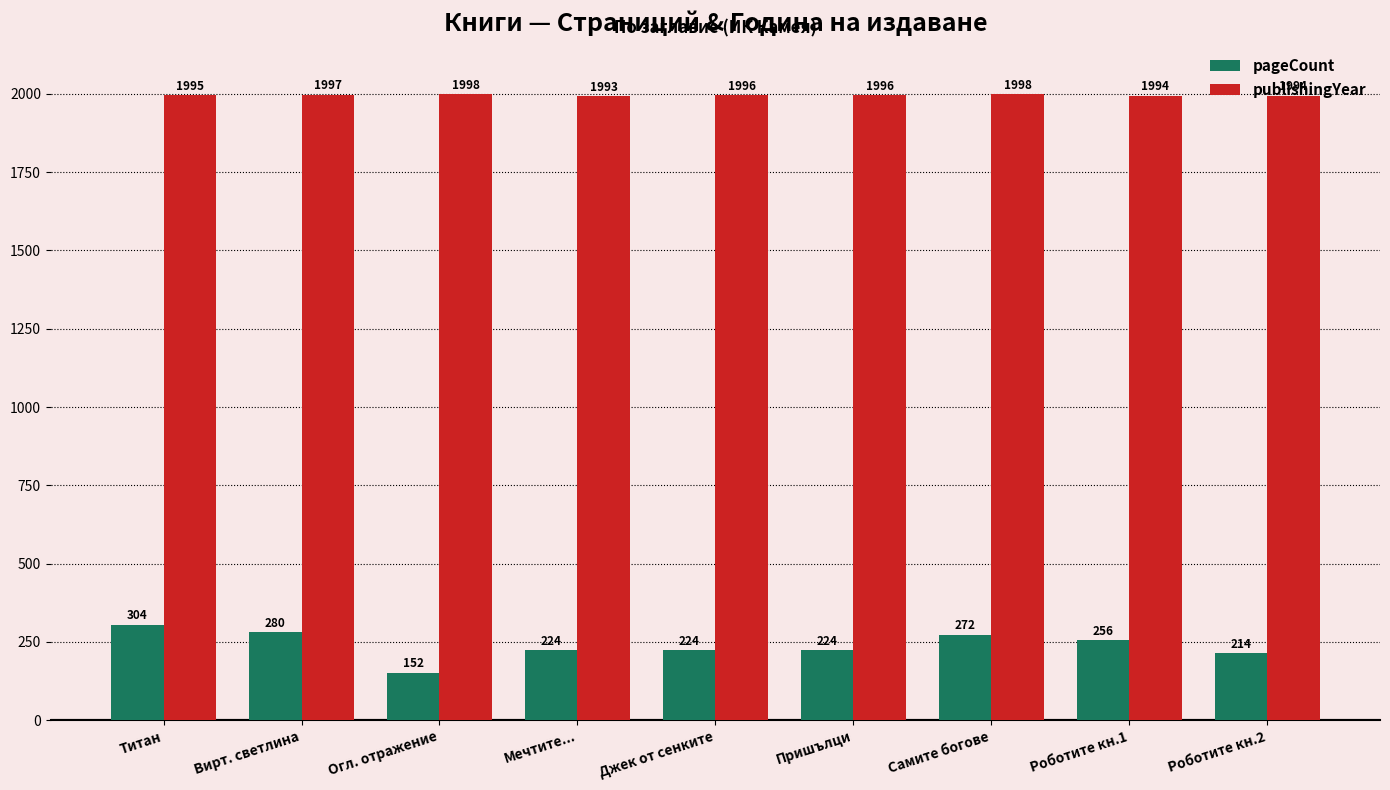

Reading left to right, what are all the values shown in this chart?

pageCount: 304	280	152	224	224	224	272	256	214
publishingYear: 1995	1997	1998	1993	1996	1996	1998	1994	1994